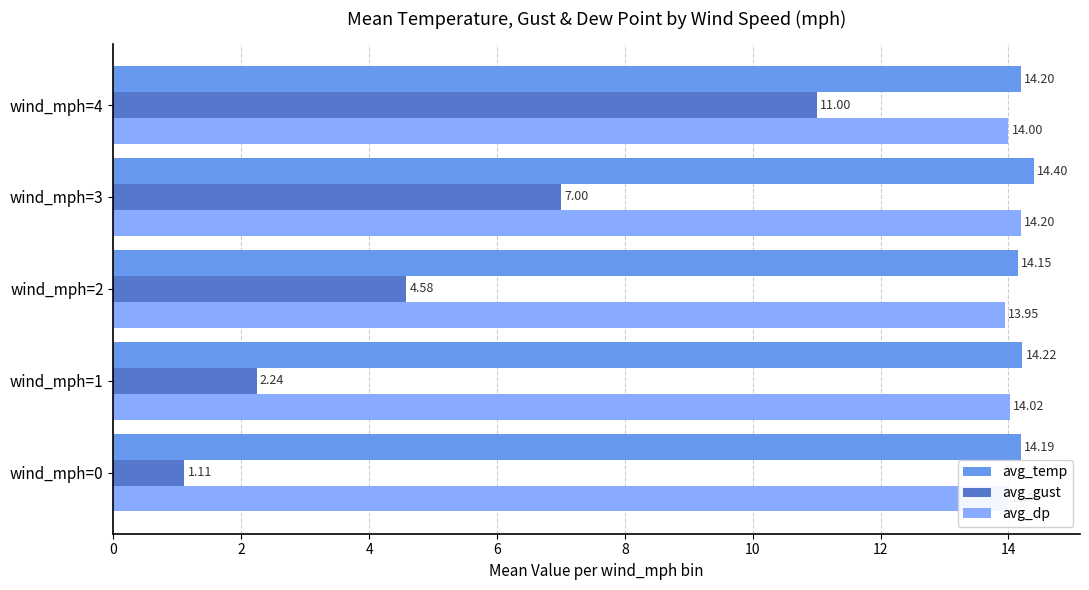

Rank the series by their maximum value, from lowest to highest.

avg_gust, avg_dp, avg_temp